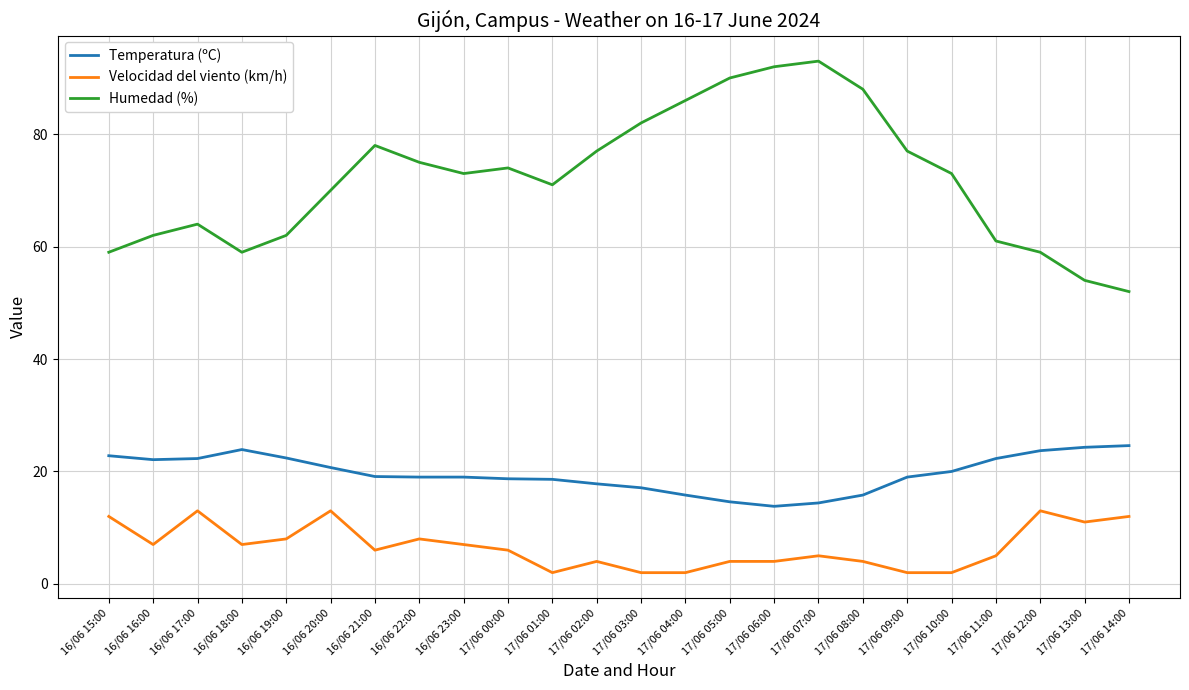

What is the approximate value of Velocidad del viento (km/h) at 17/06 06:00?

4.0